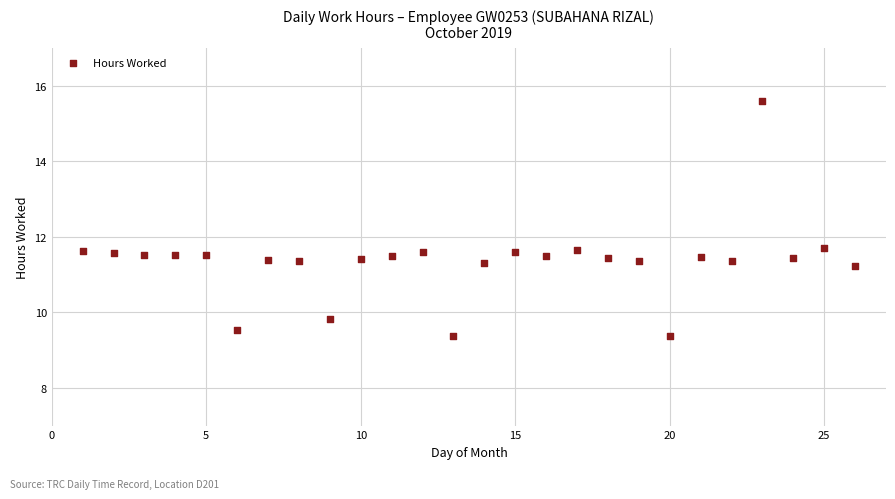

What is the range of X values (max minus min)?

25.0